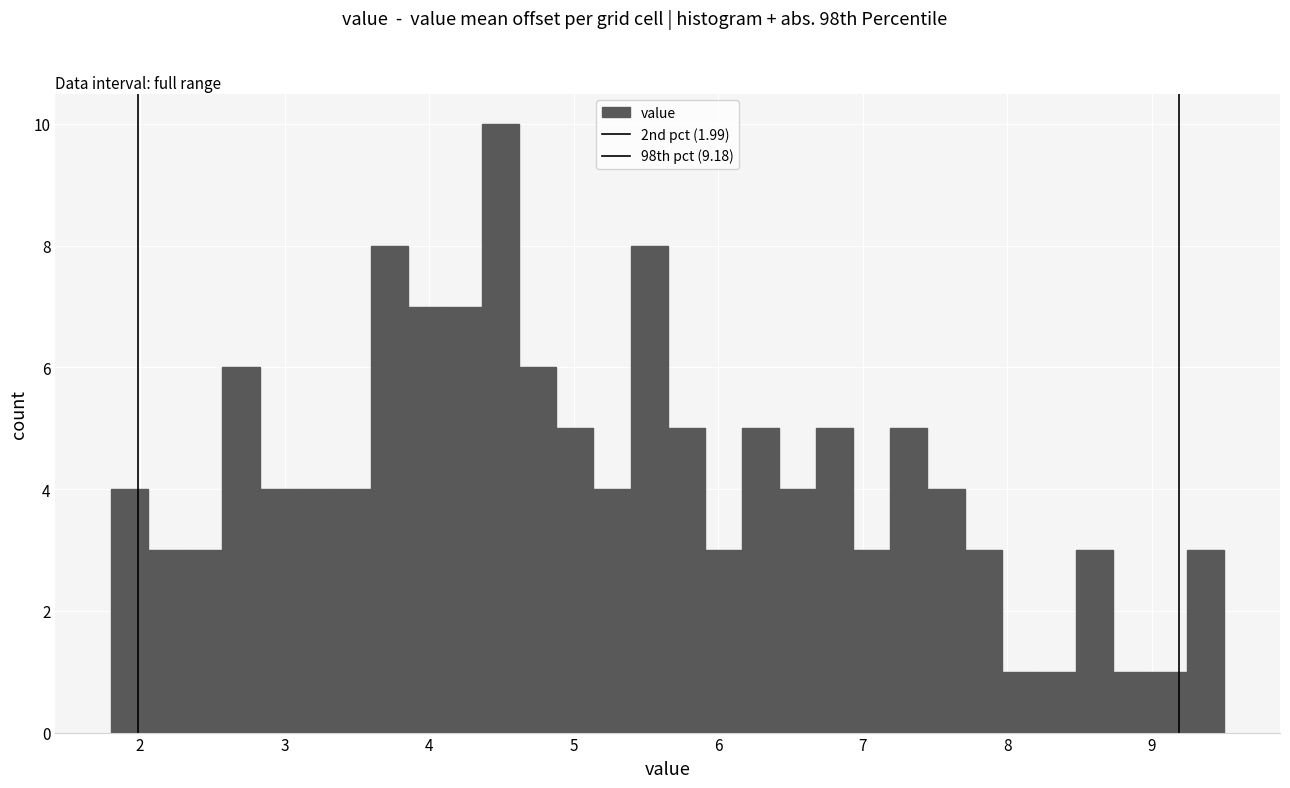

Around what value on the x-axis is the tallest bar? Give the approximate position of its centre, as read against the axis.

4.5